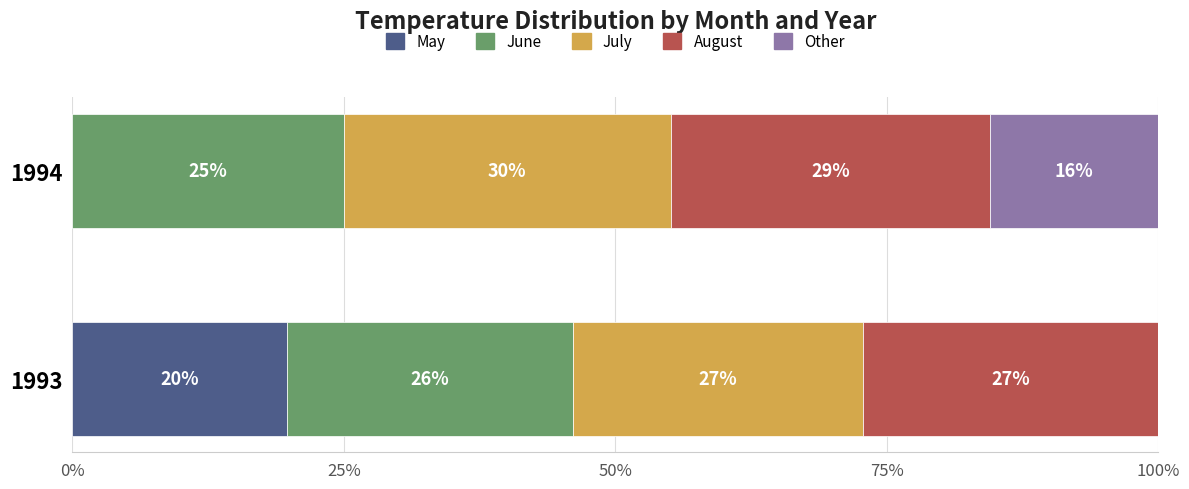

What are all the series names shown in the legend?

May, June, July, August, Other